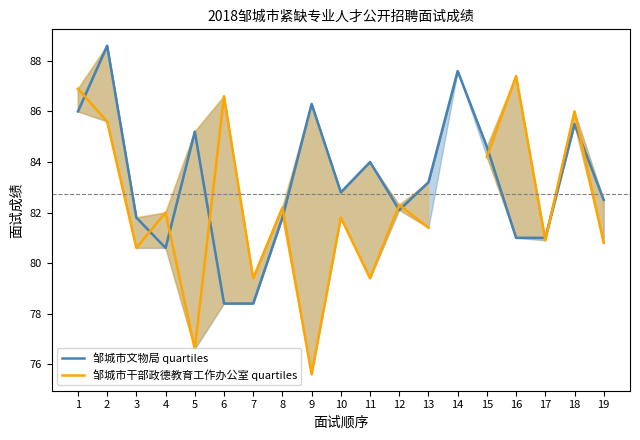

How many lines are shown in the chart?

2